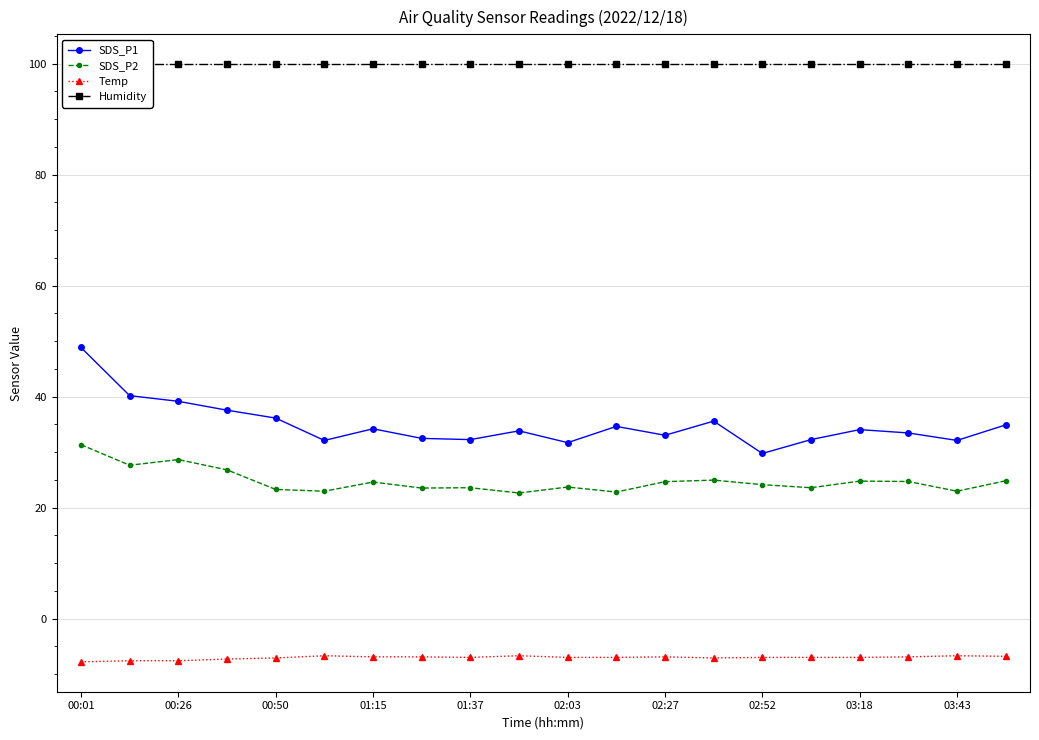

The Temp series shows -7.1 at 00:50. True or false?

True